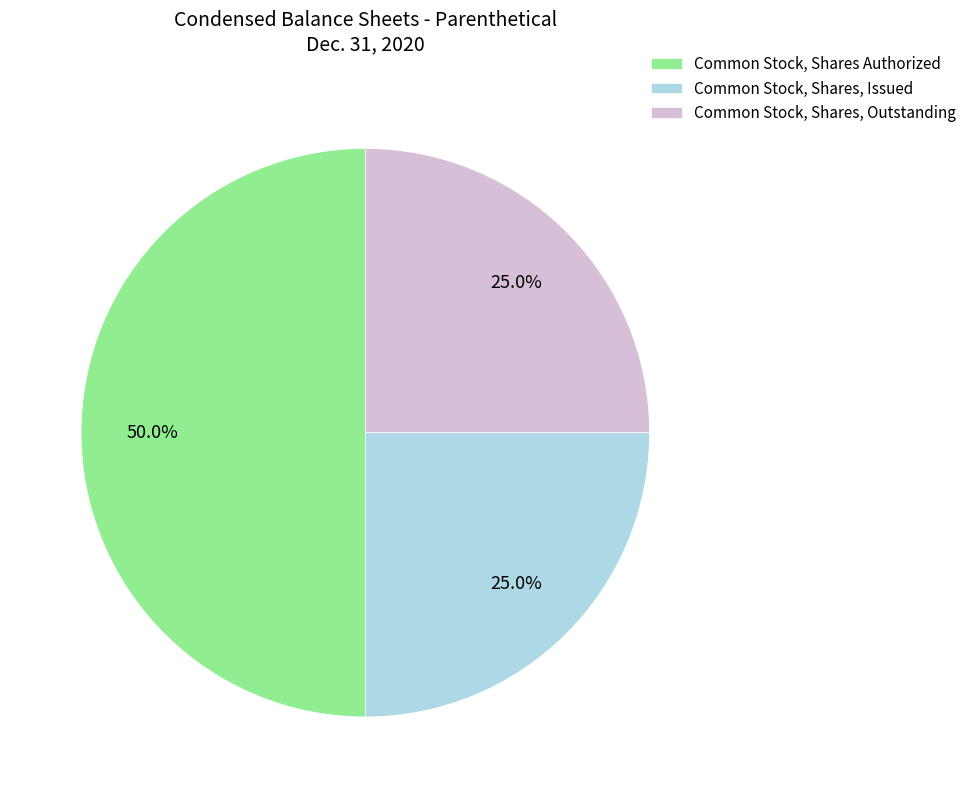

Count the number of slices in the pie.

3